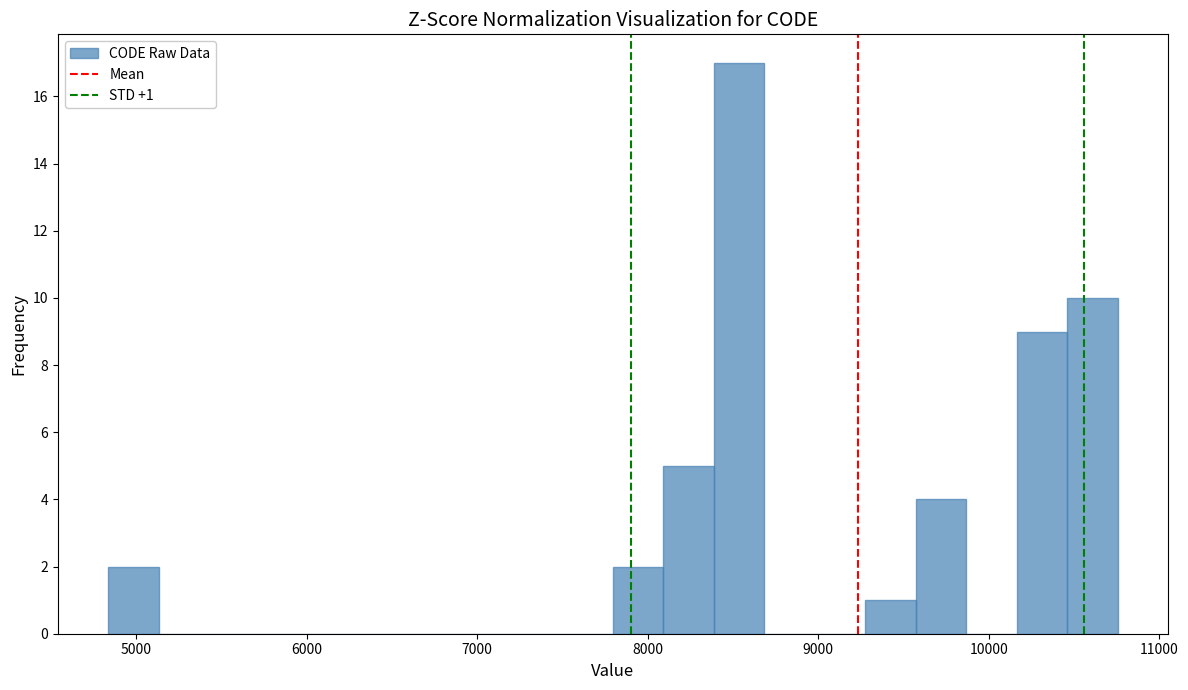

Around what value on the x-axis is the tallest bar? Give the approximate position of its centre, as read against the axis.

8500